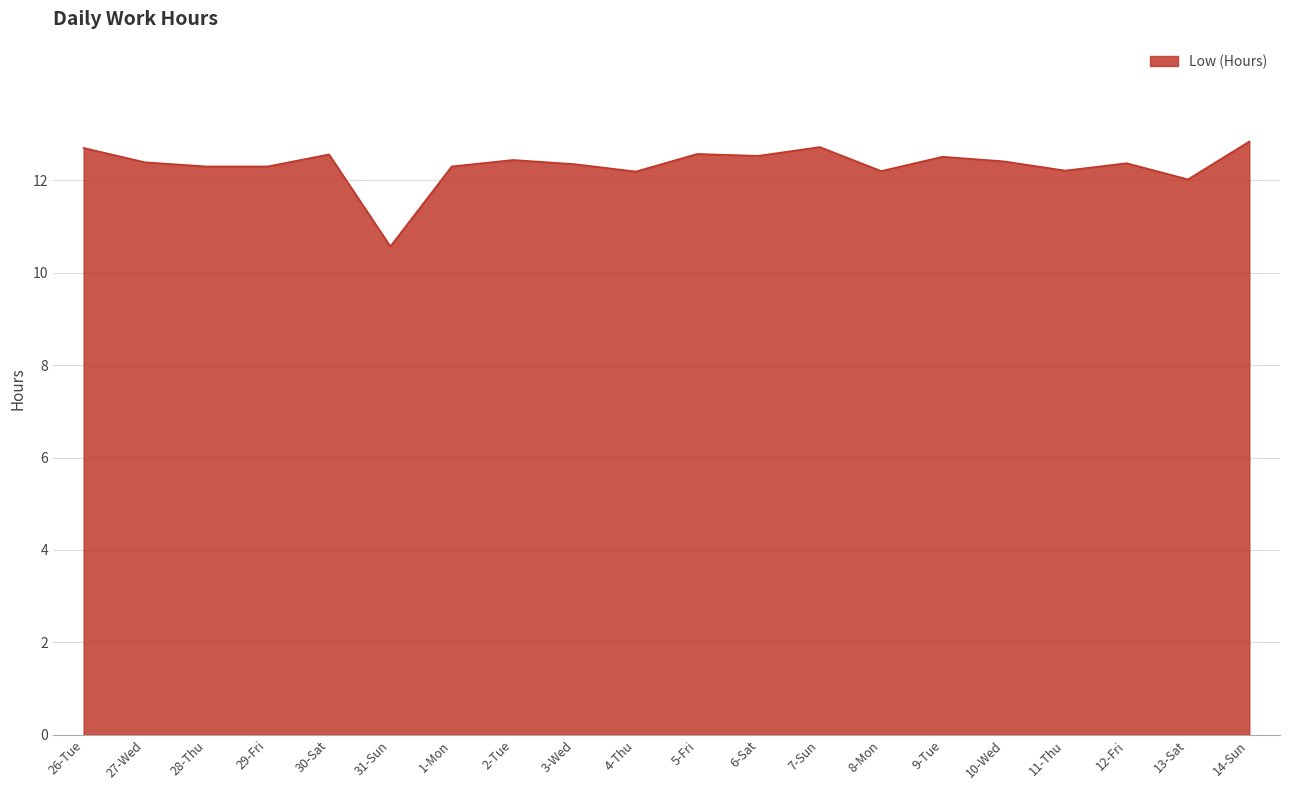

The value at 4-Thu is 3.8. True or false?

False